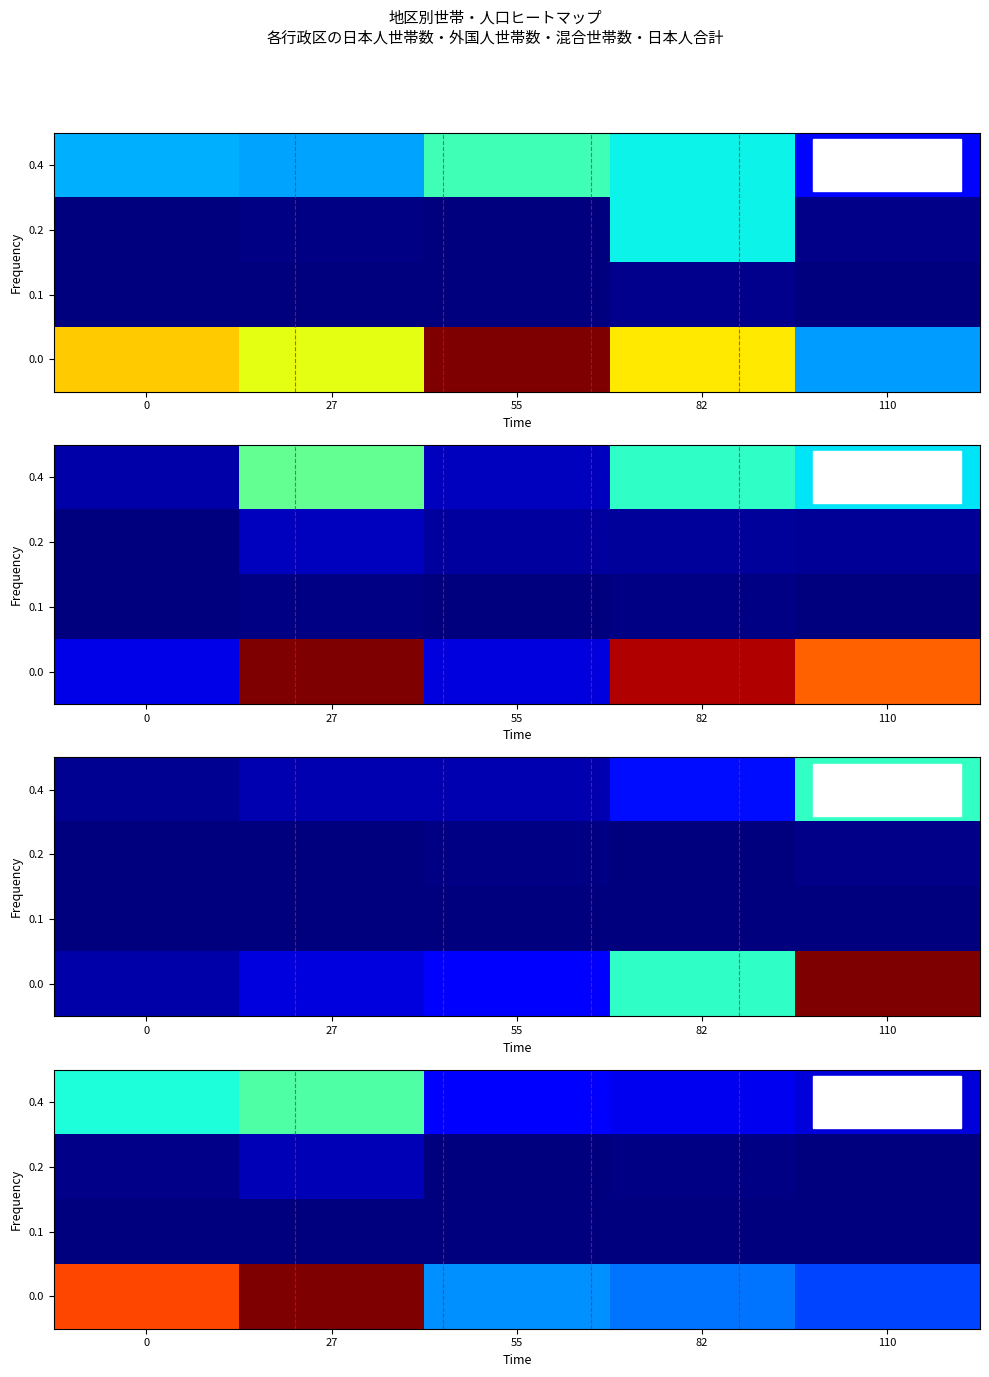

How many series are shown in this chart?

4